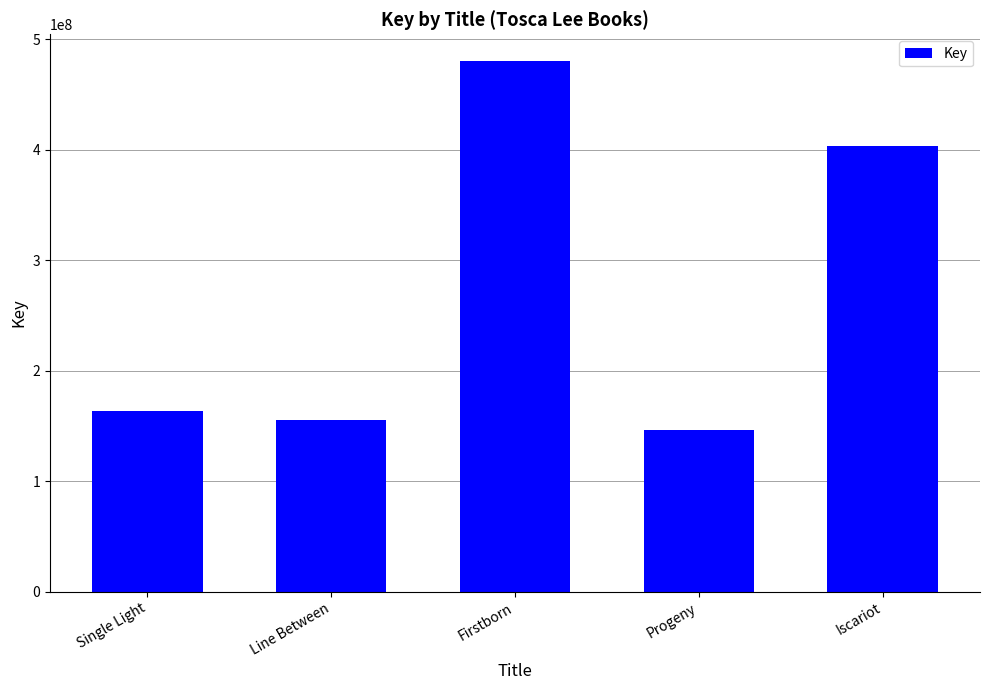

Rank the categories by value from highest to lowest.

Firstborn, Iscariot, Single Light, Line Between, Progeny